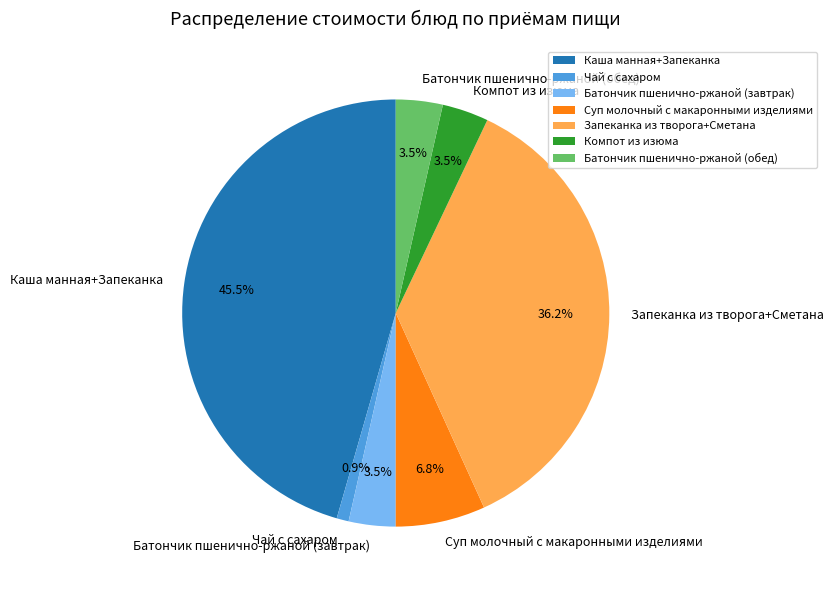

How many segments does this pie chart have?

7